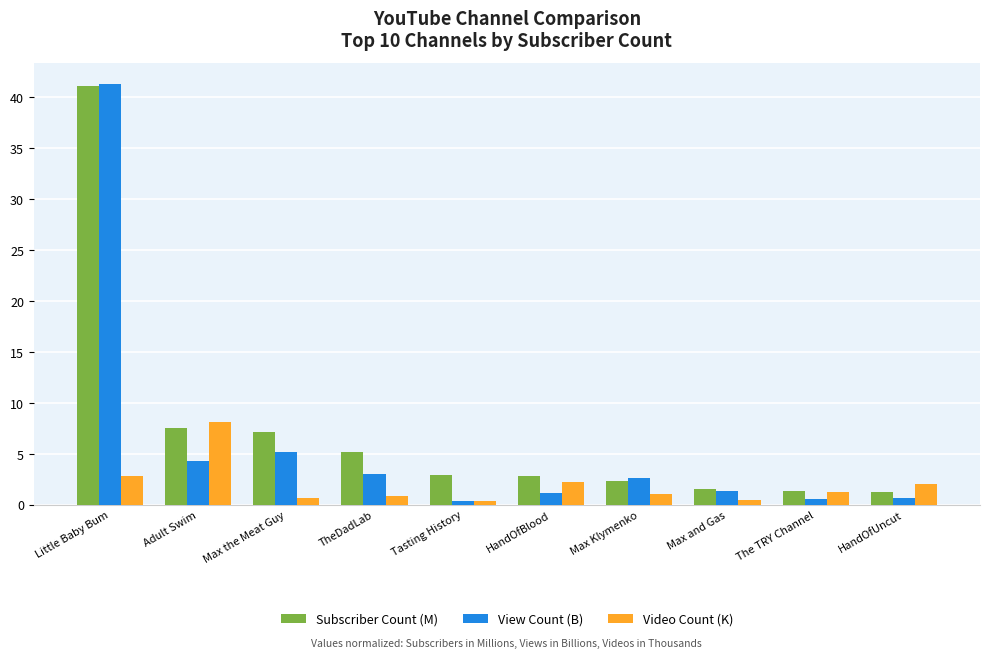

List the series in order of their overall mean, lowest first.

Video Count (K), View Count (B), Subscriber Count (M)